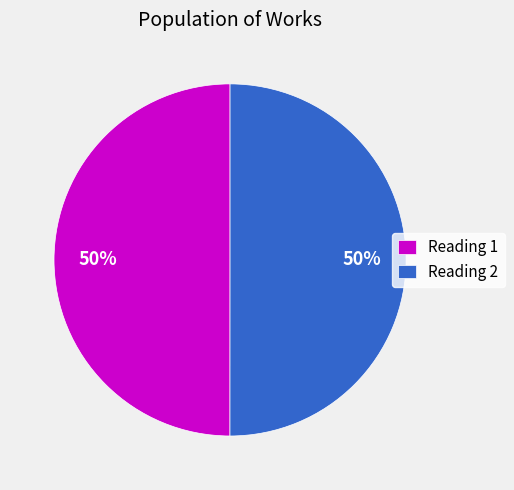

Combined, do Reading 2 and Reading 1 account for over 50%?

Yes